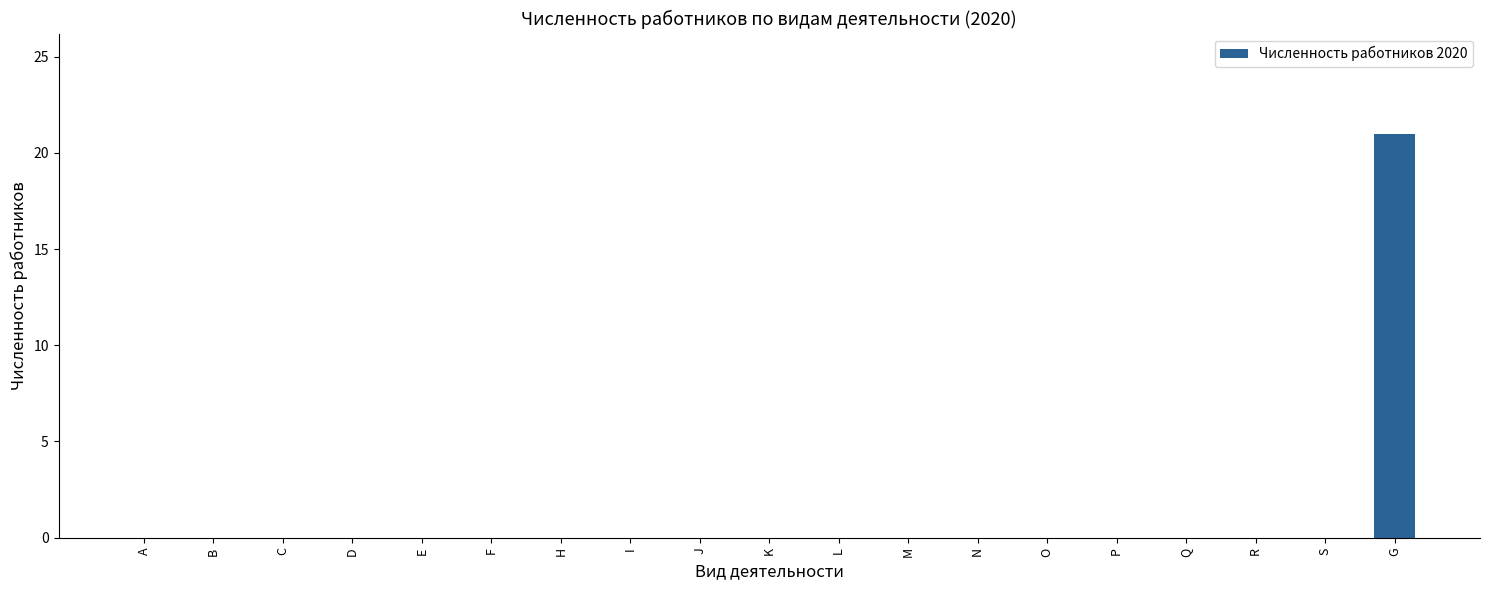

What is the maximum value shown in the chart?

21